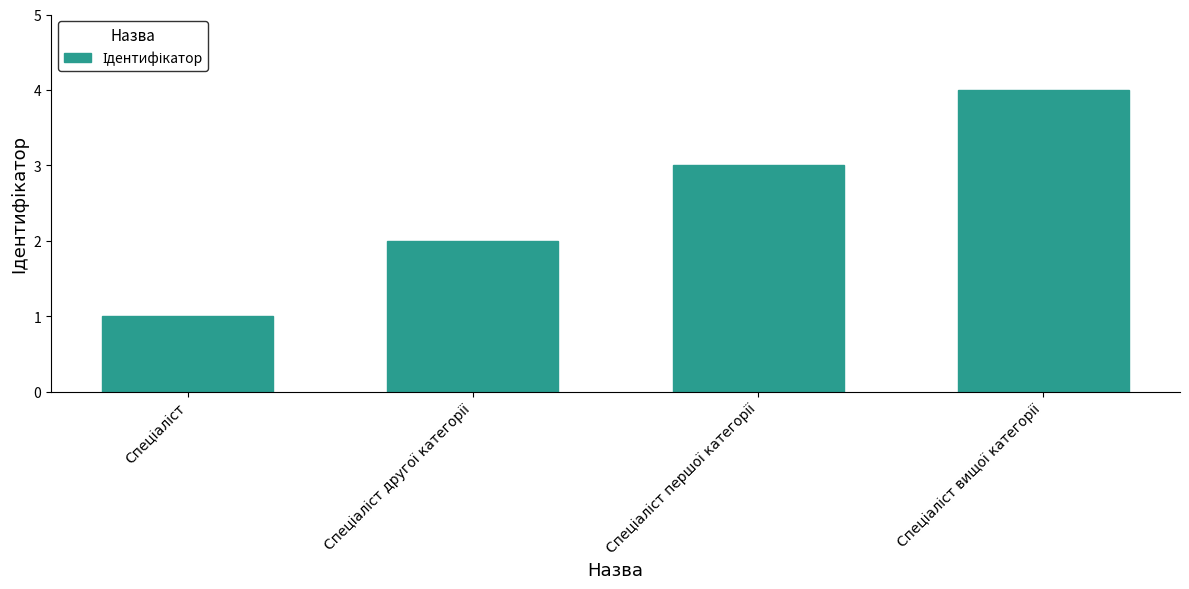

What is the maximum value shown in the chart?

4